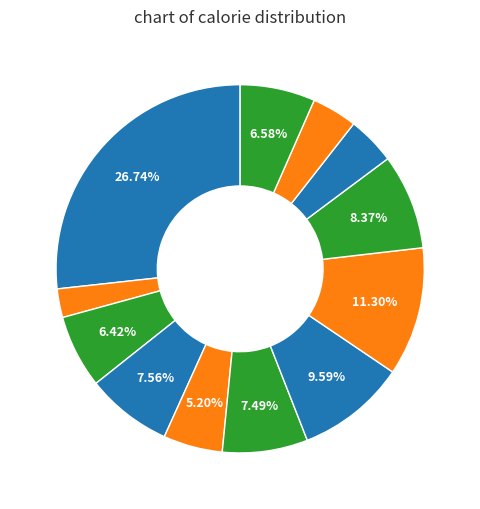

Count the number of slices in the pie.

12